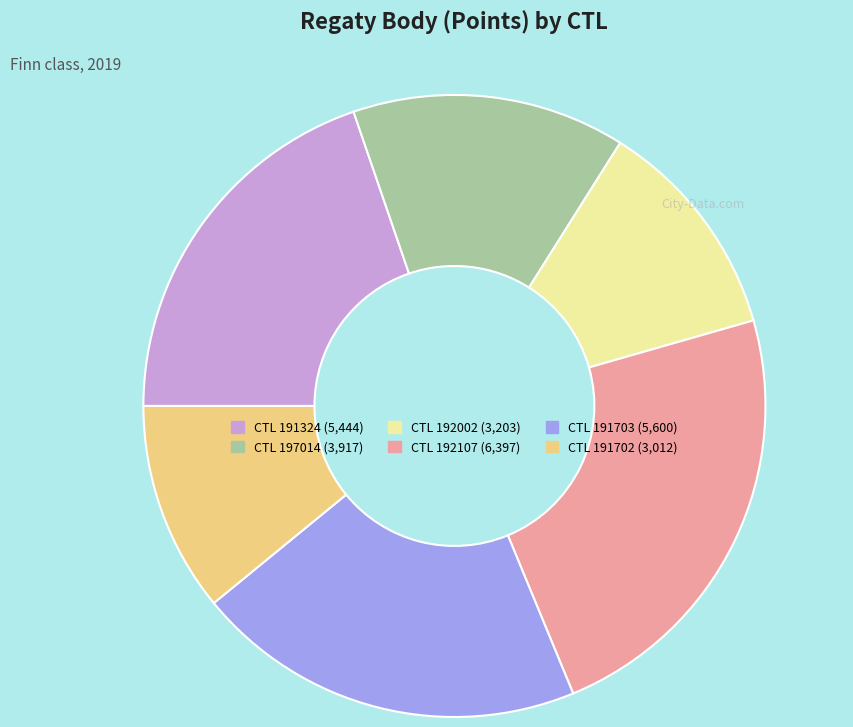

Does any single category account for the majority?

No